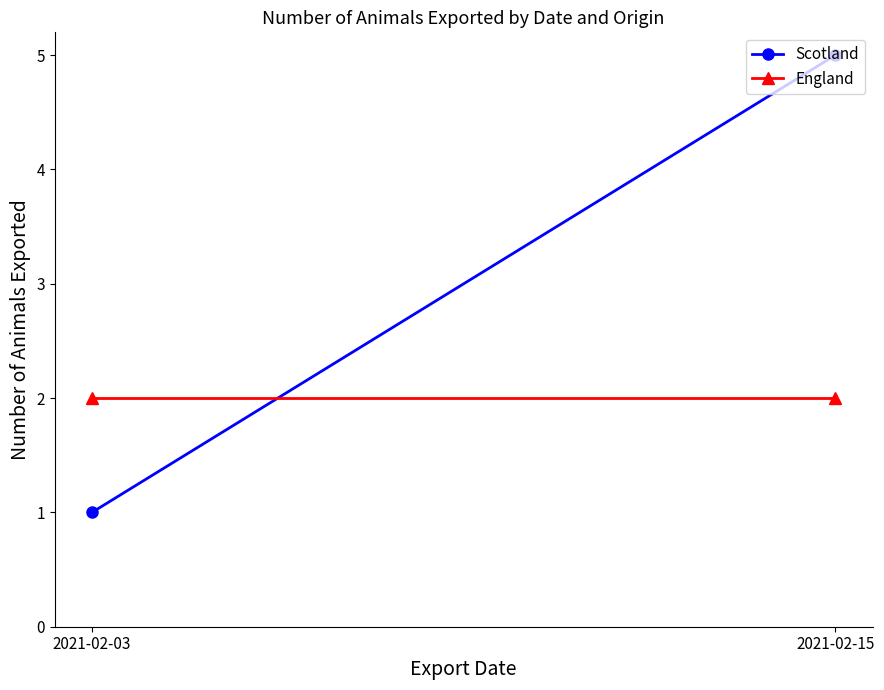

What is the difference between the maximum and minimum values in the Scotland series?

4